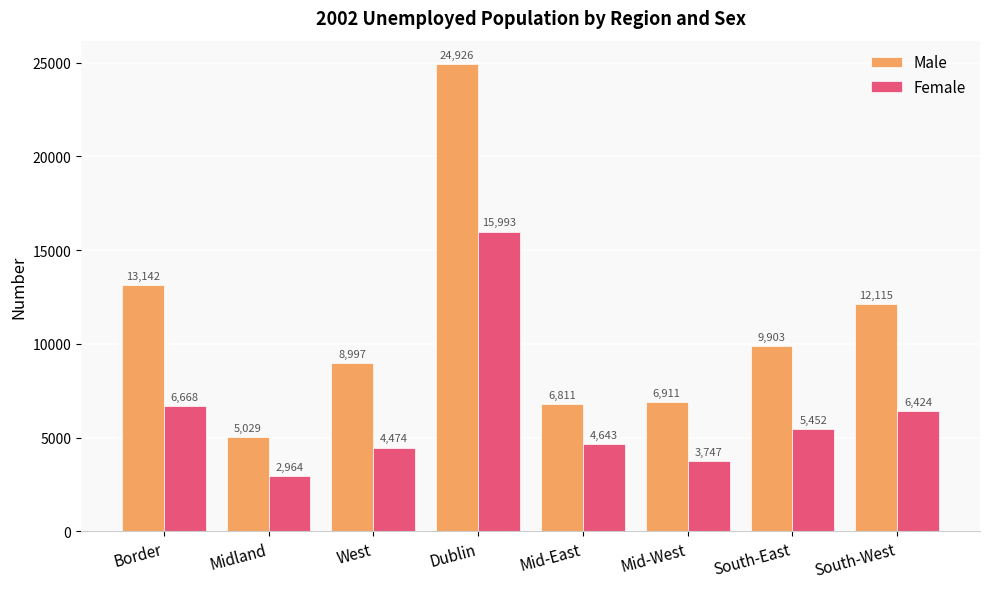

Rank the series at South-West from highest to lowest value.

Male, Female